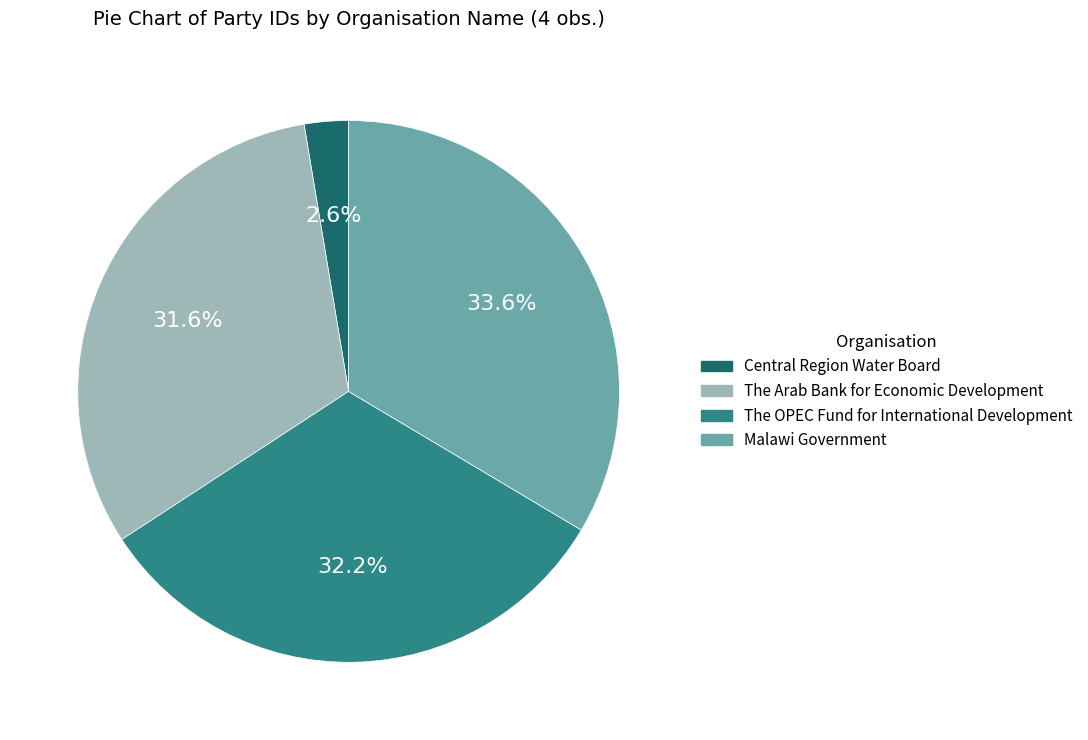

Rank the categories by value from lowest to highest.

Central Region Water Board, The Arab Bank for Economic Development, The OPEC Fund for International Development, Malawi Government